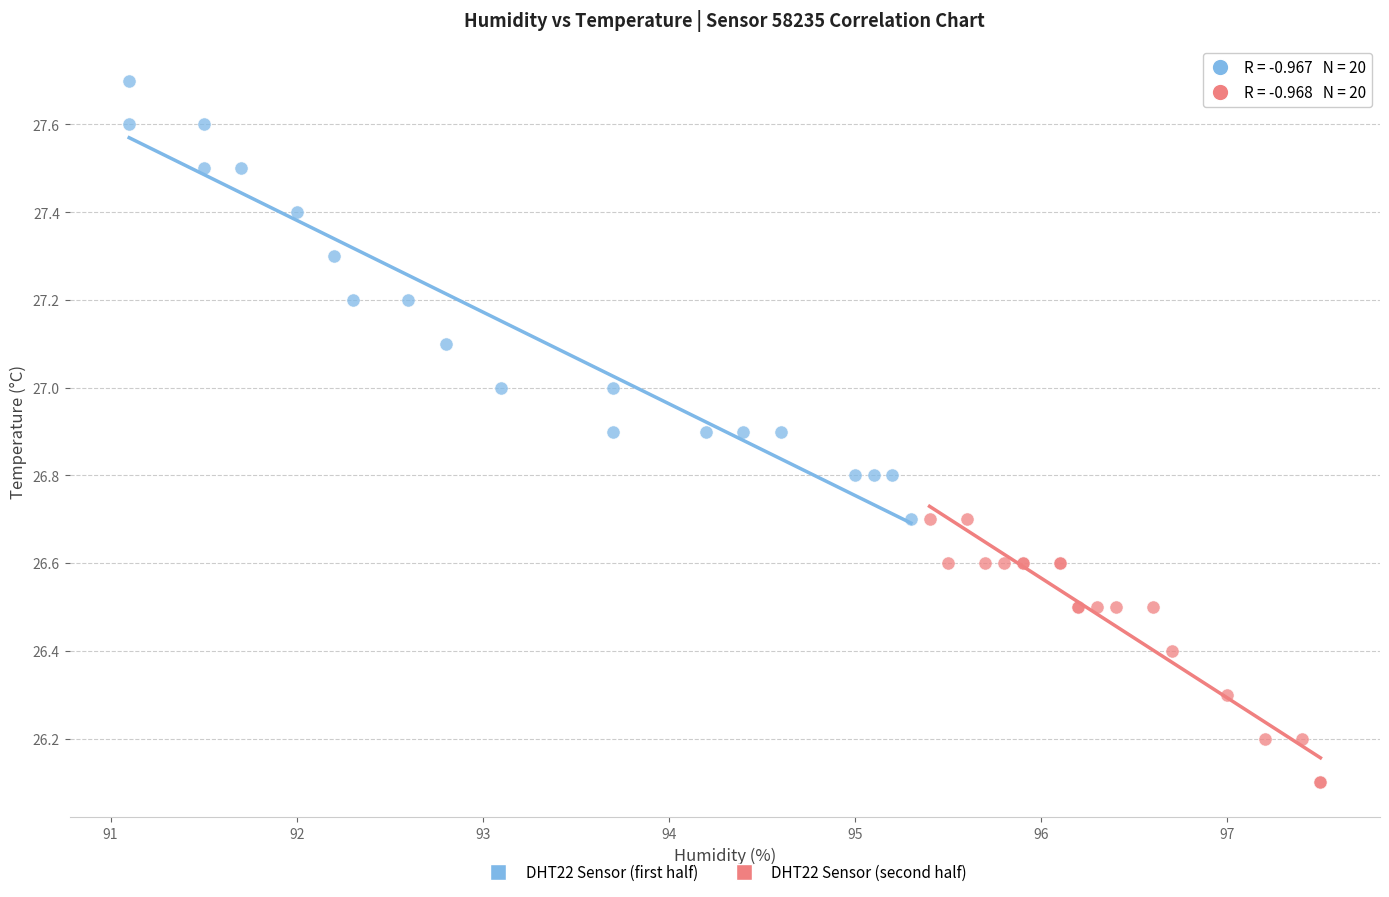

Which series reaches the maximum Y coordinate?

DHT22 Sensor (first half)